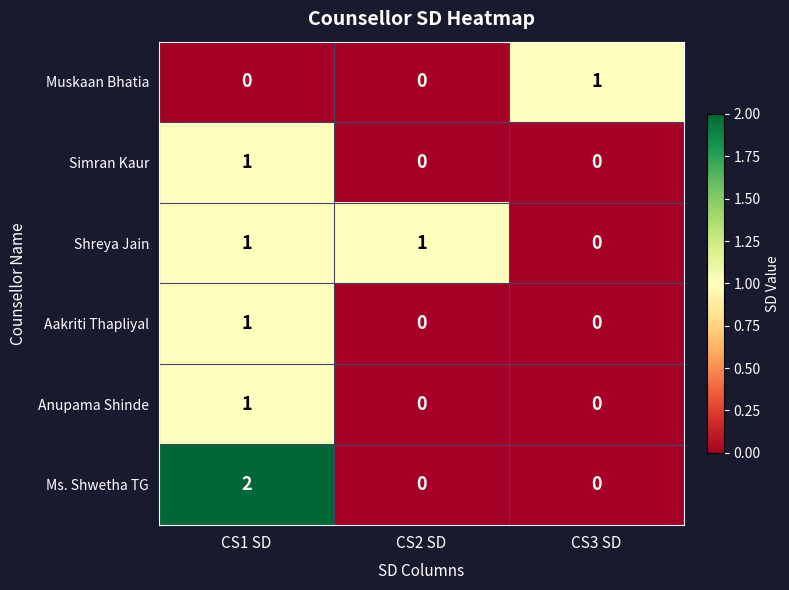

Which series has the largest range (max minus min)?

Ms. Shwetha TG